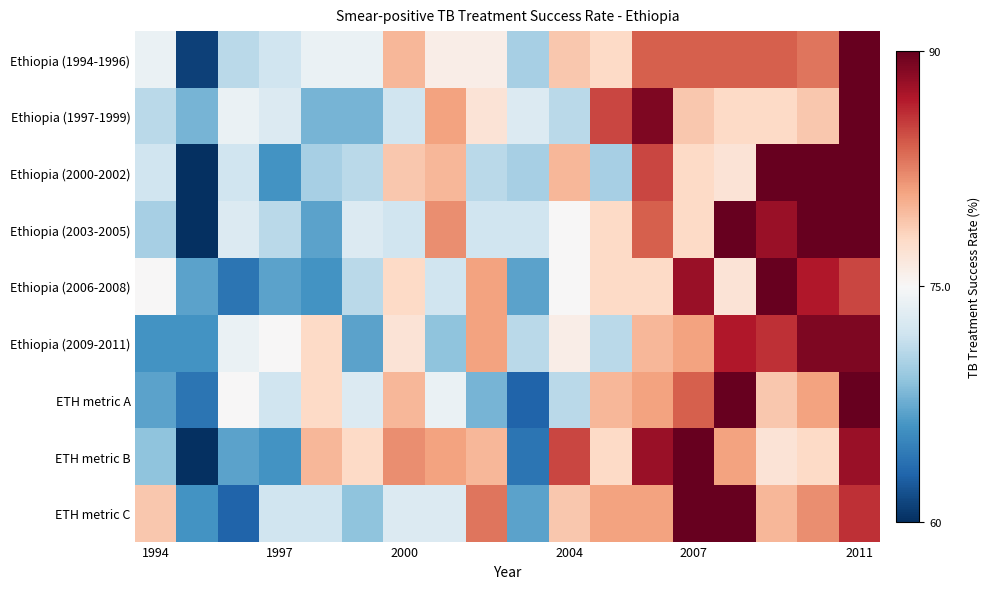

List the series in order of their peak value, highest first.

Ethiopia (1994-1996), Ethiopia (1997-1999), Ethiopia (2000-2002), Ethiopia (2003-2005), Ethiopia (2006-2008), ETH metric A, ETH metric B, ETH metric C, Ethiopia (2009-2011)